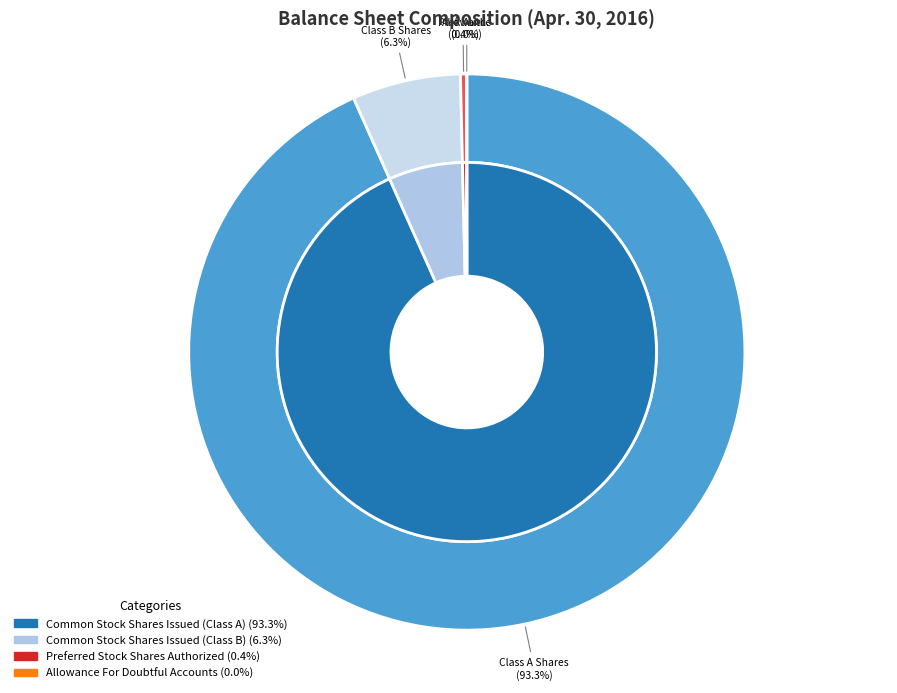

What is the change in value from Preferred Stock Shares Authorized to Allowance For Doubtful Accounts?

-98557